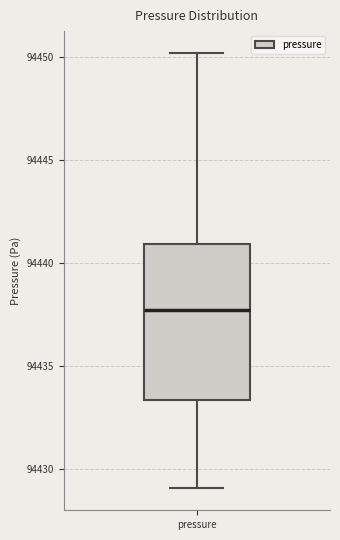

Transcribe this box plot: give where the median line is, the range the box spans, and where the two whiskers end, as read against the y-axis. The values are not printed on the chart, so give them approximately, as read against the axis.

median 94437.5, box 94433.5 to 94441.0, whiskers 94429.0 to 94450.0